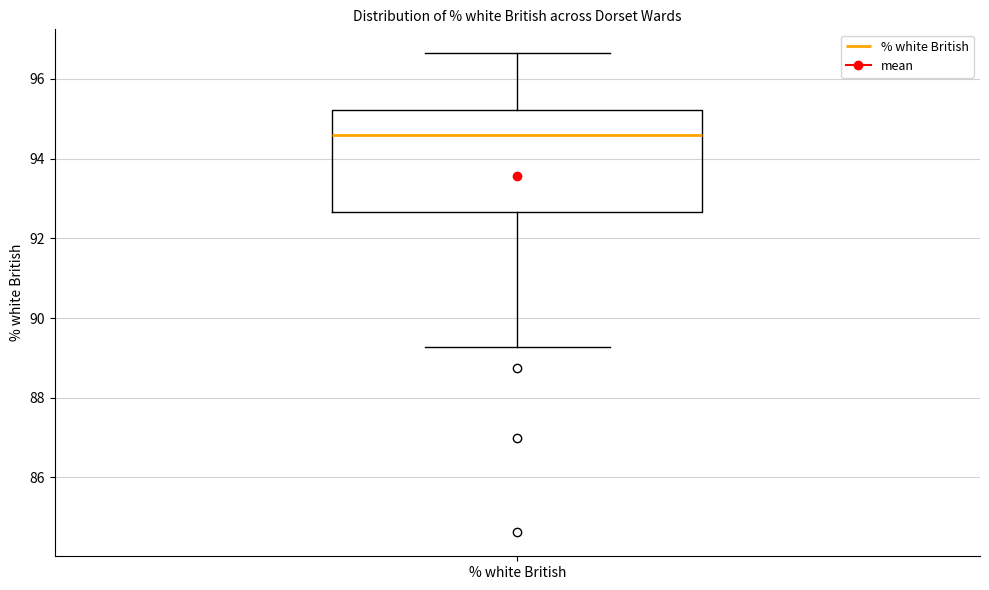

Where is the lower edge of the box for % white British on the y-axis? The values are not printed on the chart, so give them approximately, as read against the axis.

92.6